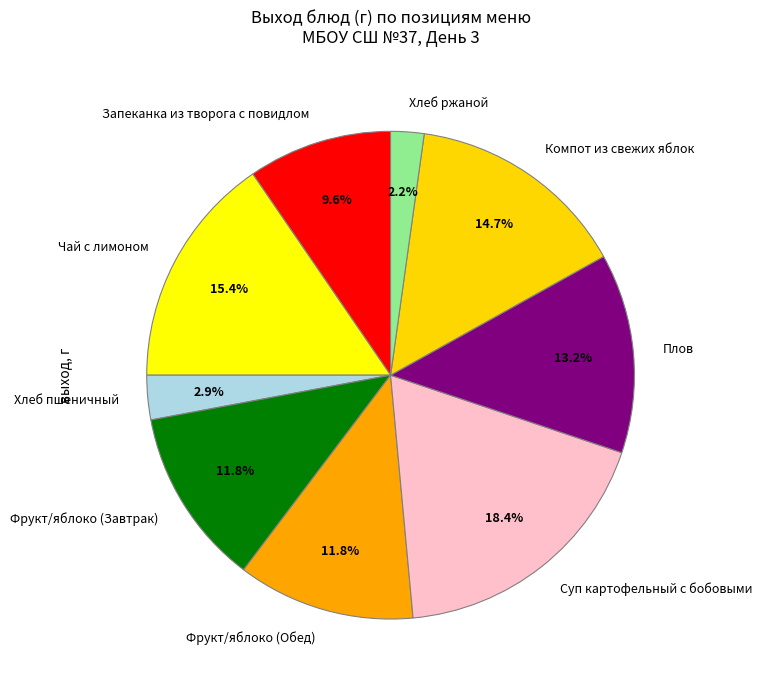

Count the number of slices in the pie.

9